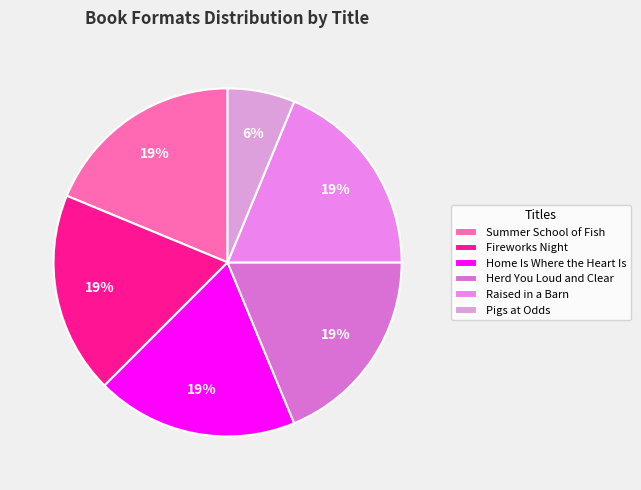

Count the number of slices in the pie.

6